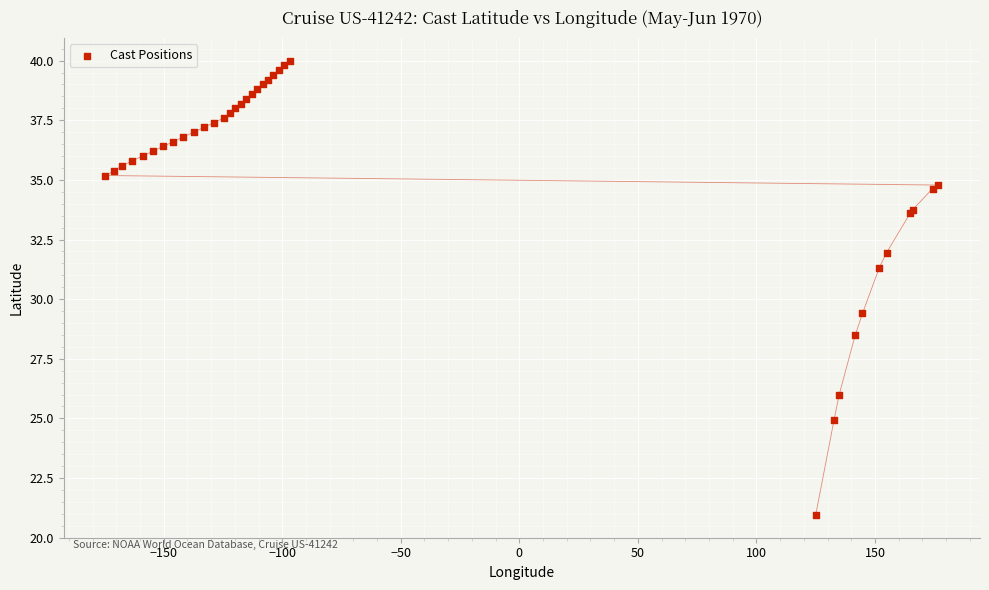

What Y value in the scatter plot is closest to 30?

29.4